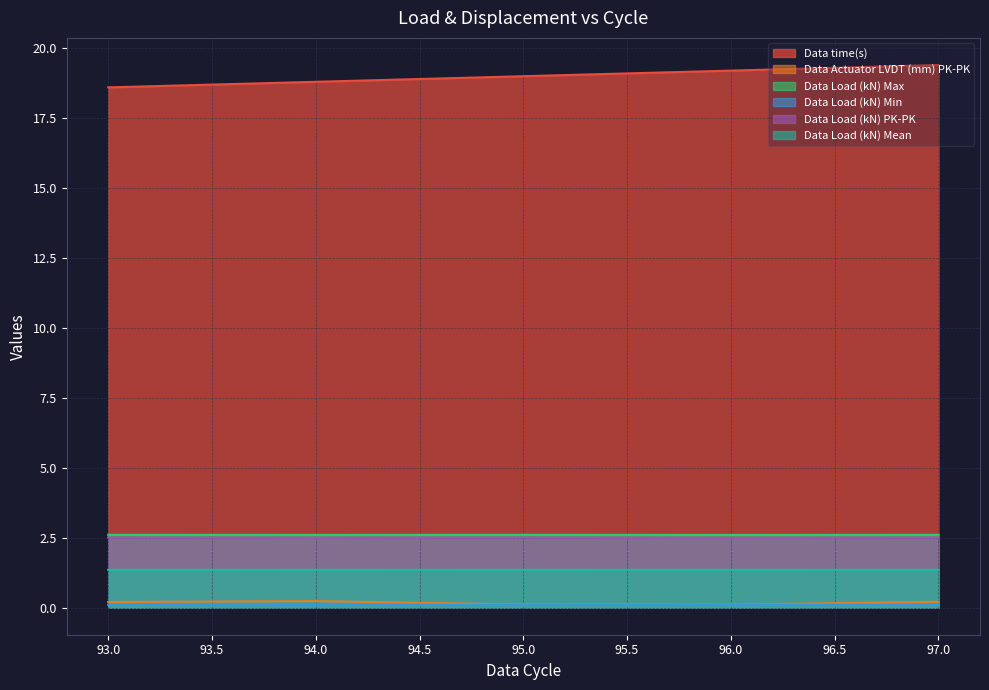

At which label does Data Load (kN) PK-PK reach its minimum?

96